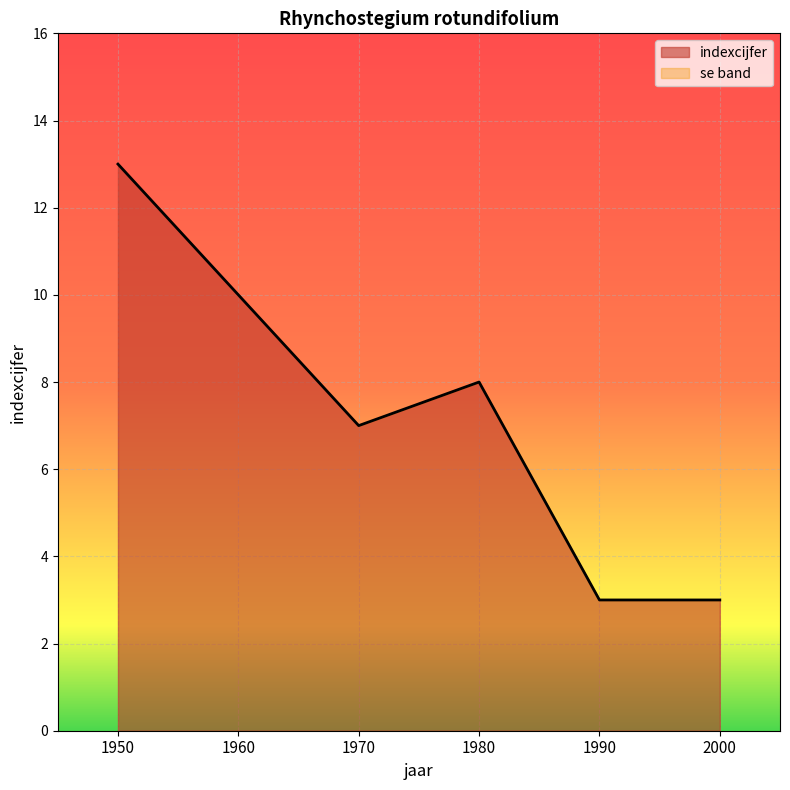

What is the sum of all values?

44